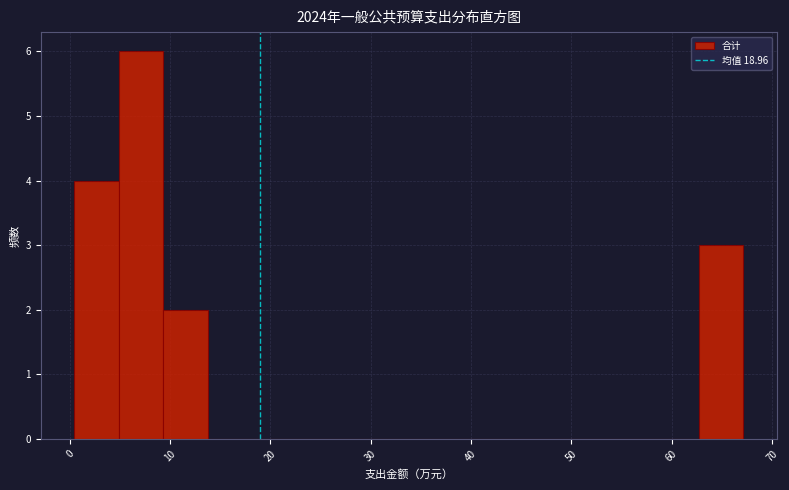

How tall is the bar that spans 63 to 67 on the x-axis? Neither the bar edges nor the heights are printed on the chart, so give them approximately, as read against the axes.

3